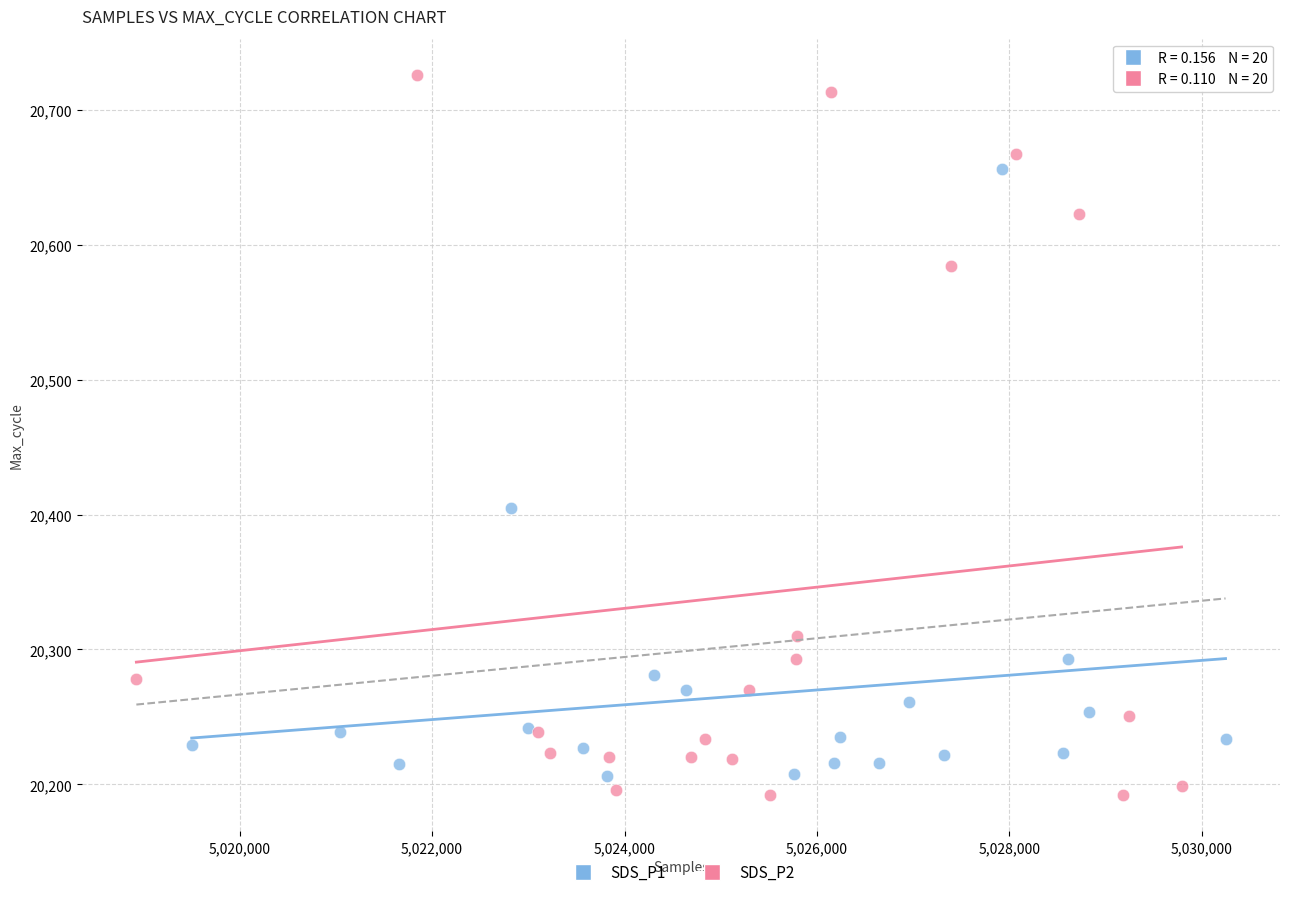

What are all the series names shown in the legend?

SDS_P1, SDS_P2